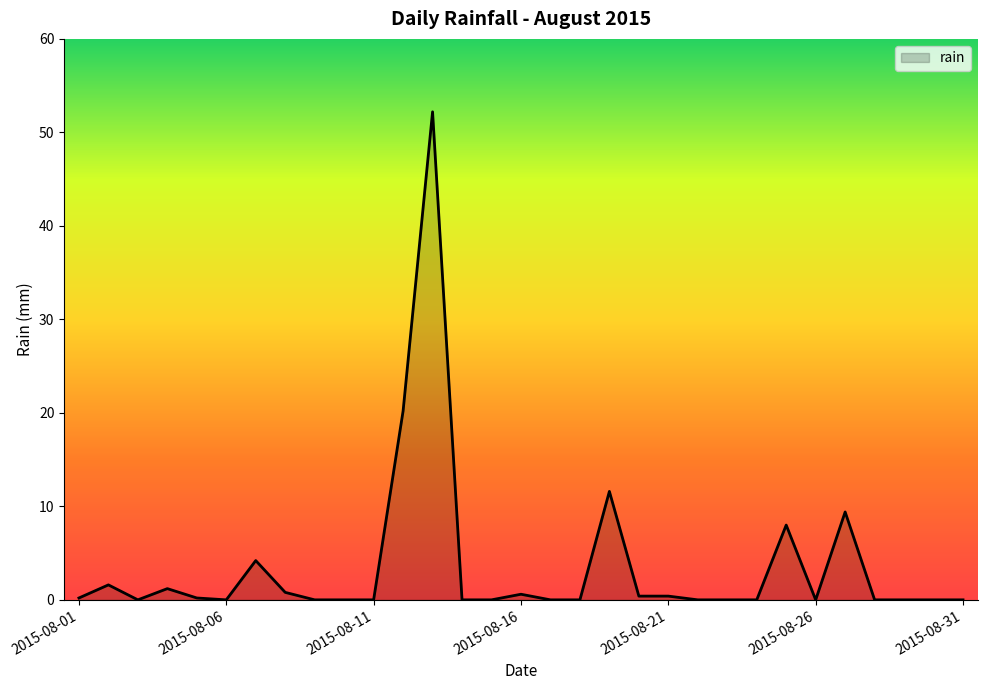

What is the difference between the maximum and minimum values?

52.2